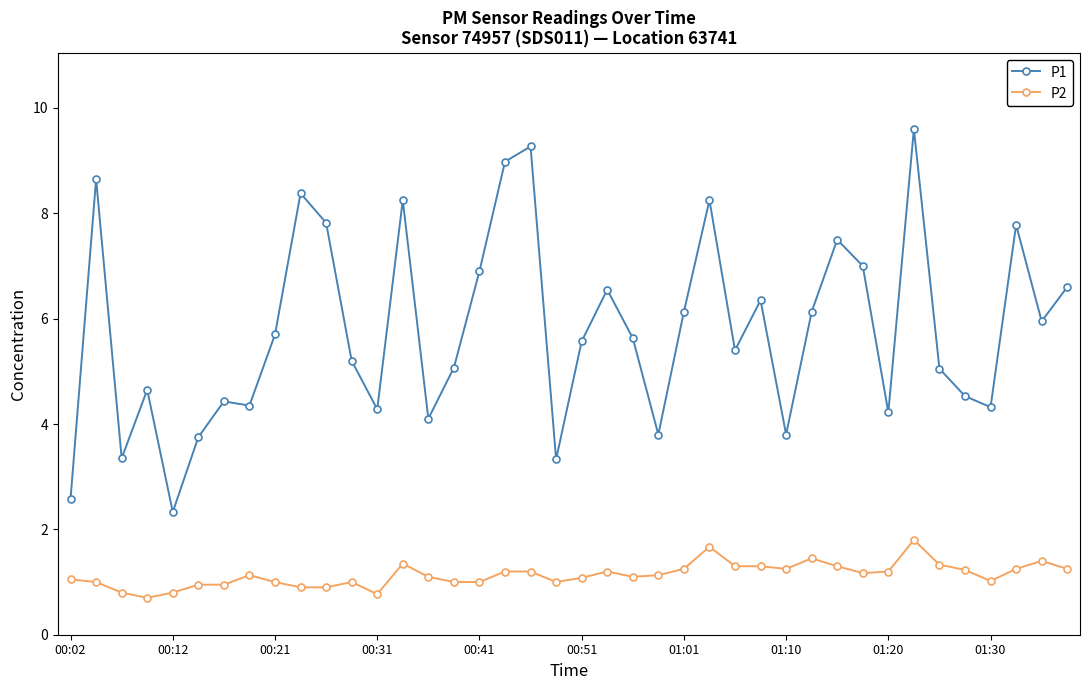

What is the smallest value displayed?

0.7